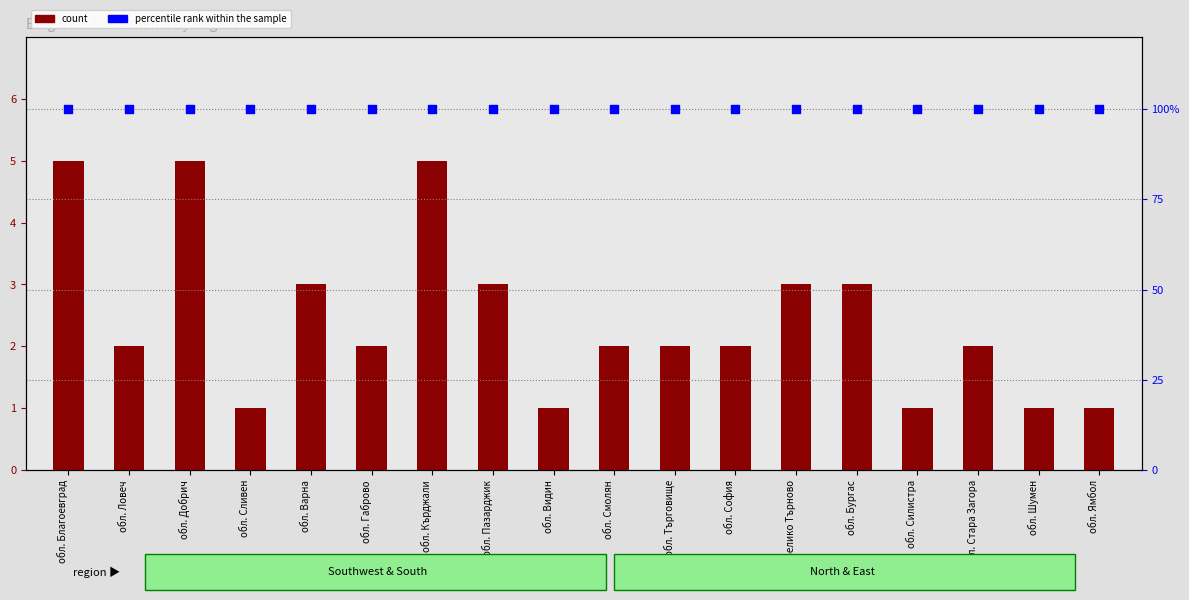

Which series has the largest total across all categories?

percentile rank within the sample